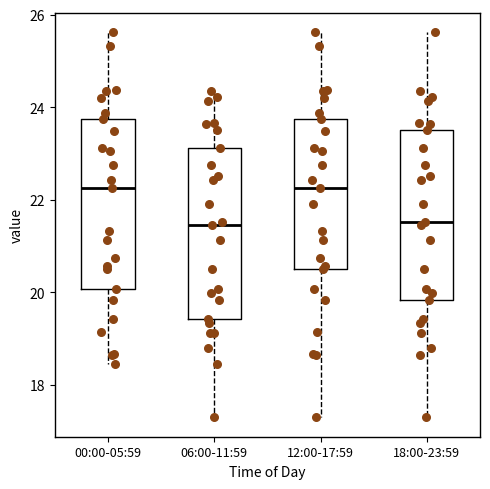

Reading left to right, transcribe this box plot: for each box, give where its median line is, the range the box spans, and where its two whiskers end, as read against the y-axis. The values are not printed on the chart, so give them approximately, as read against the axis.

00:00-05:59: median 22.2, box 20.0 to 23.8, whiskers 18.4 to 25.6
06:00-11:59: median 21.4, box 19.4 to 23.2, whiskers 17.4 to 24.4
12:00-17:59: median 22.2, box 20.6 to 23.8, whiskers 17.4 to 25.6
18:00-23:59: median 21.6, box 19.8 to 23.6, whiskers 17.4 to 25.6